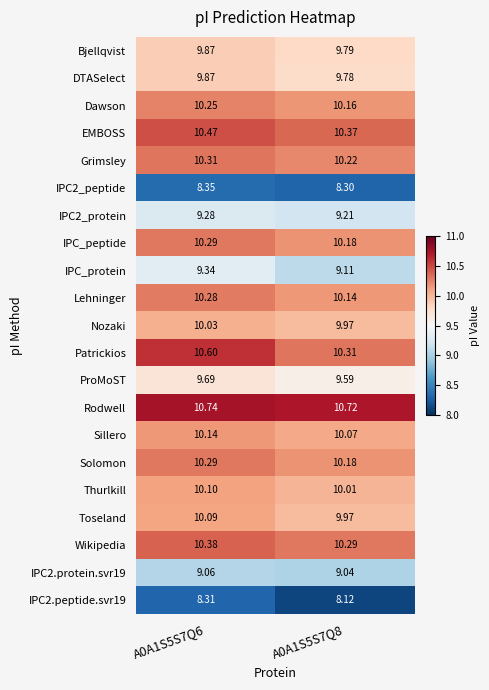

Which series has the largest total across all categories?

Rodwell